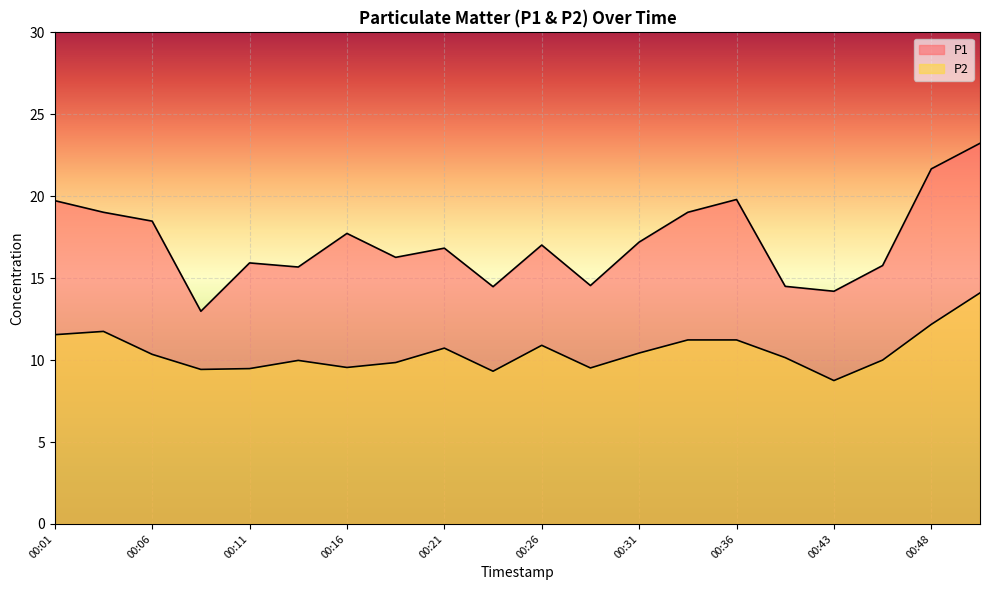

What is the difference between the highest and lowest values at 00:48?

9.5